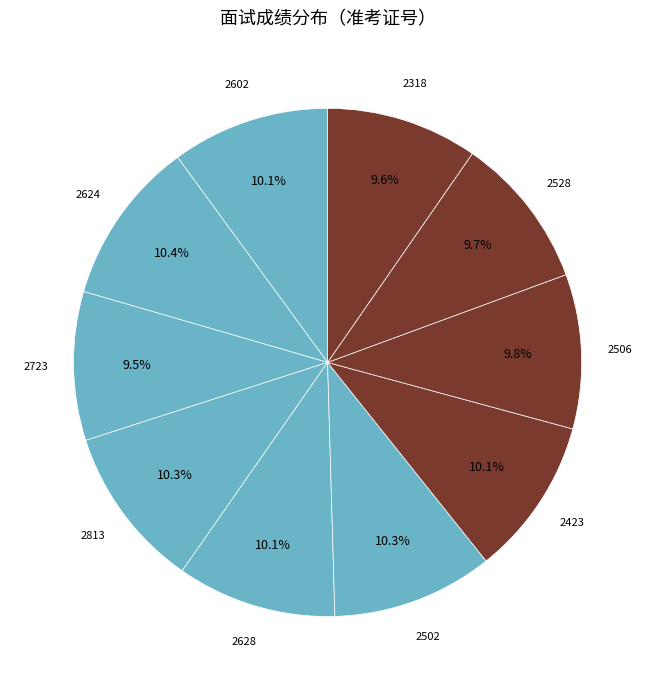

What portion of the pie excludes 2528?

90.3%